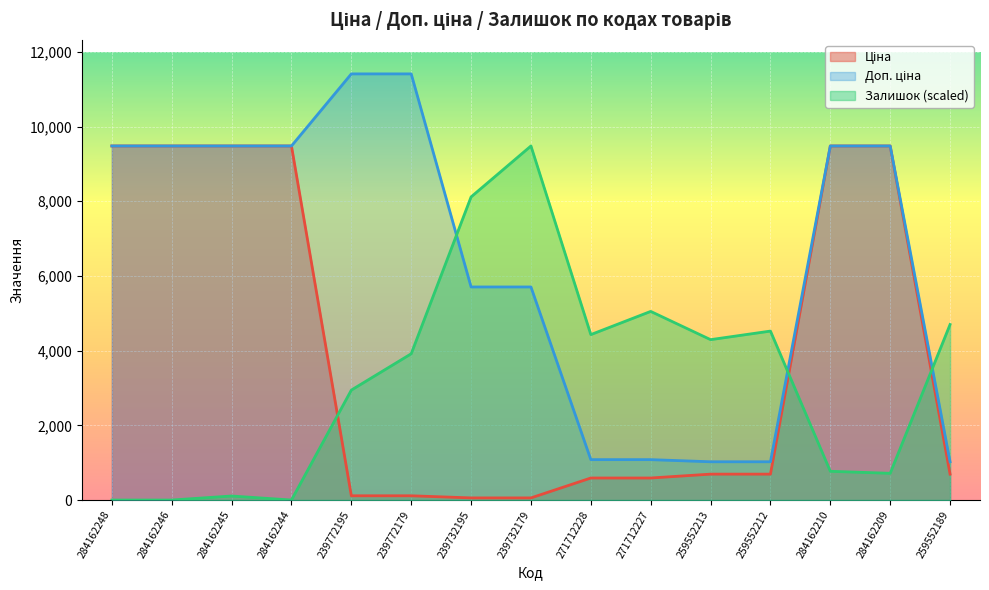

How many lines are shown in the chart?

3